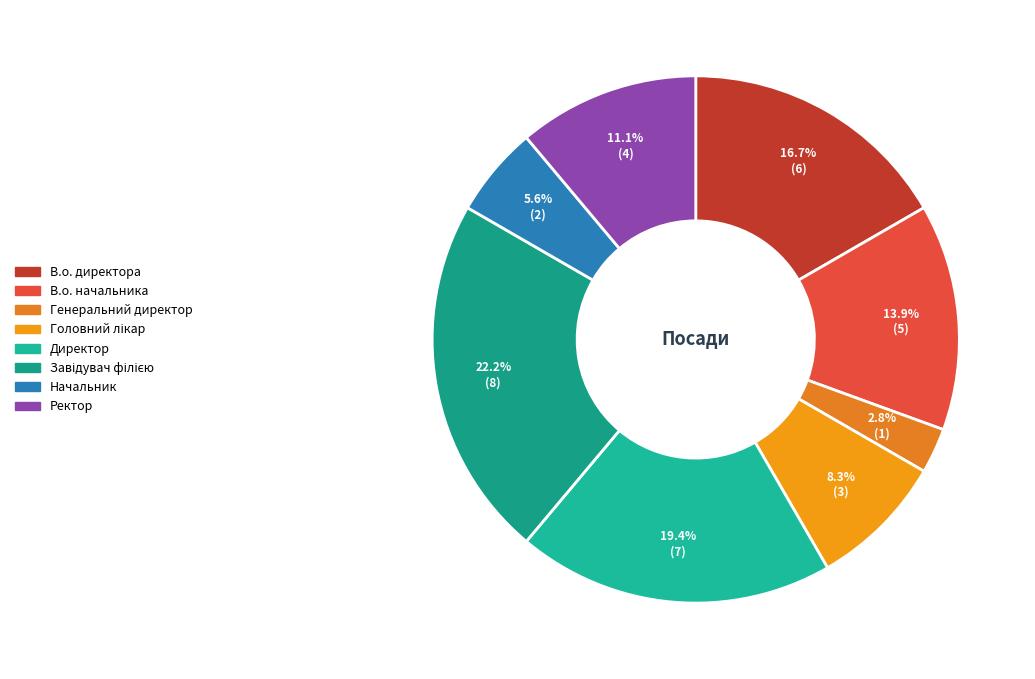

Is it true that Головний лікар is 8% of the pie?

True